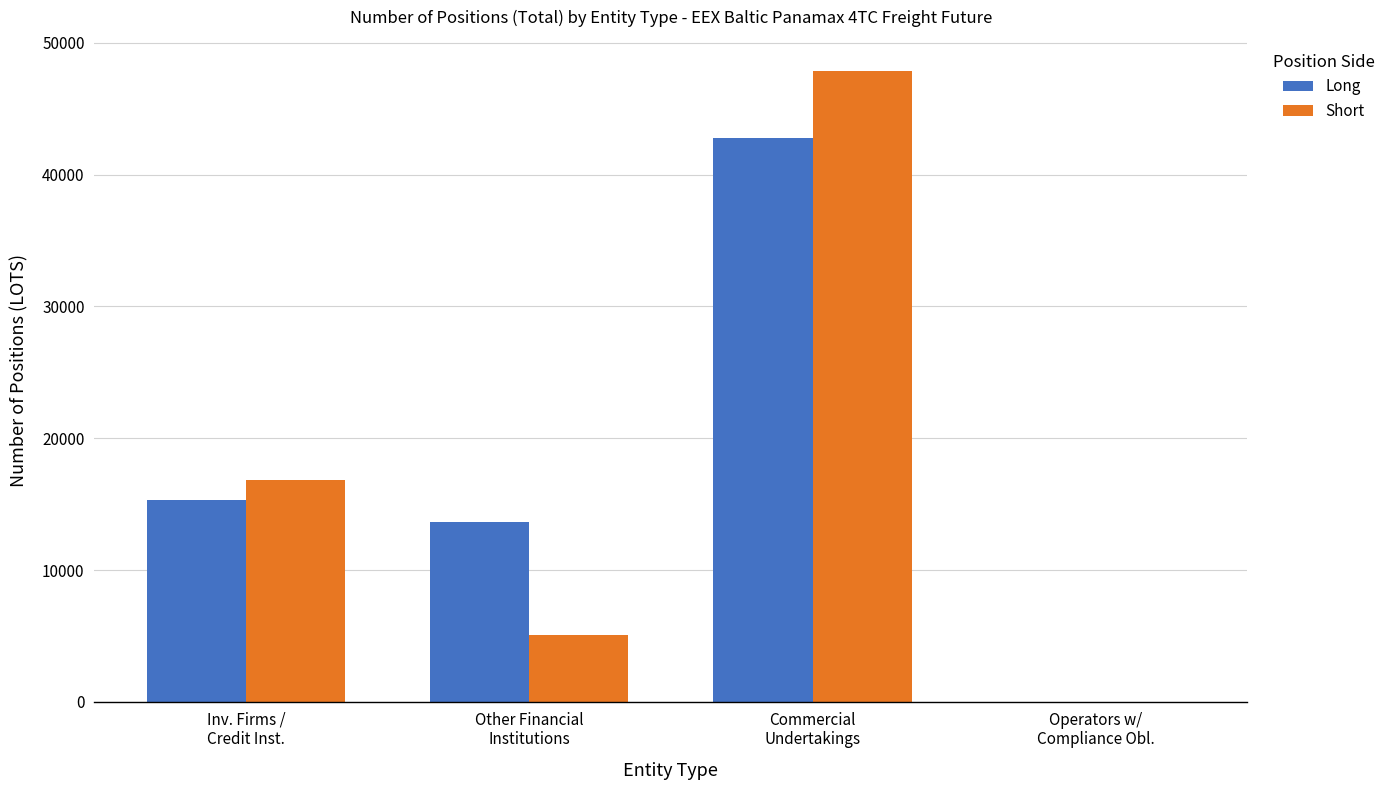

What is the sum of all Short values?

69745.3